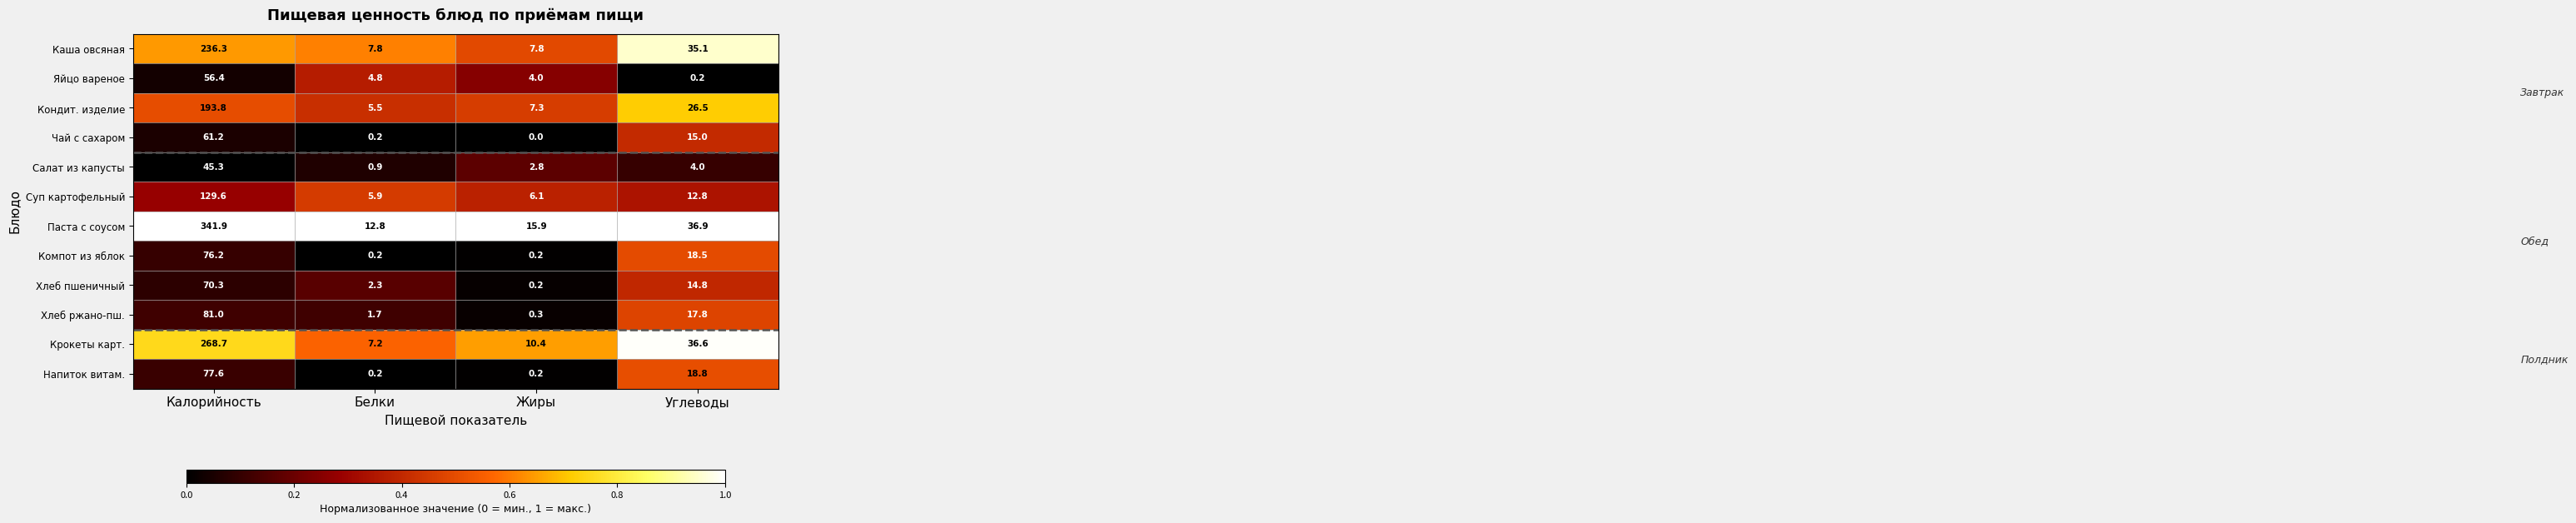

What is the difference between the maximum and minimum values in the Напиток витам. series?

77.4